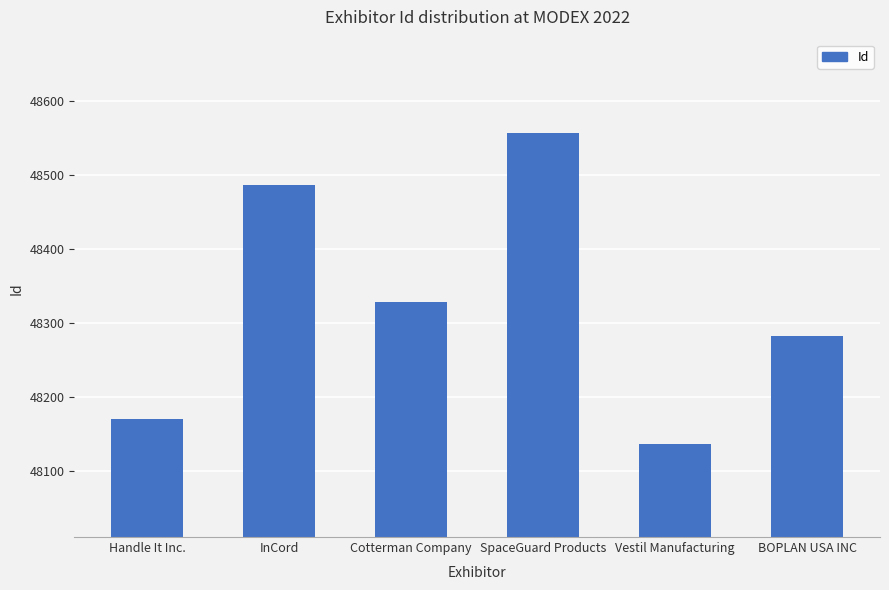

Rank the categories by value from lowest to highest.

Vestil Manufacturing, Handle It Inc., BOPLAN USA INC, Cotterman Company, InCord, SpaceGuard Products